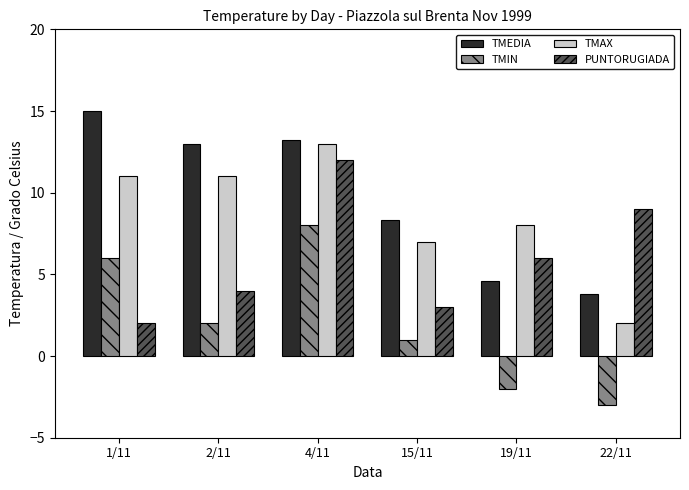

Where is TMIN nearest to the value 2?

2/11